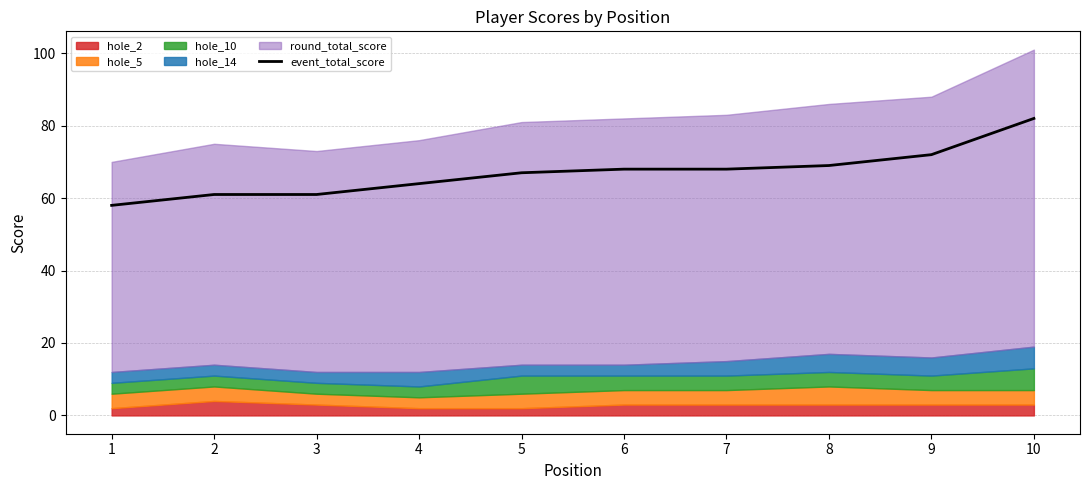

At which label does the data first exceed 68?

8